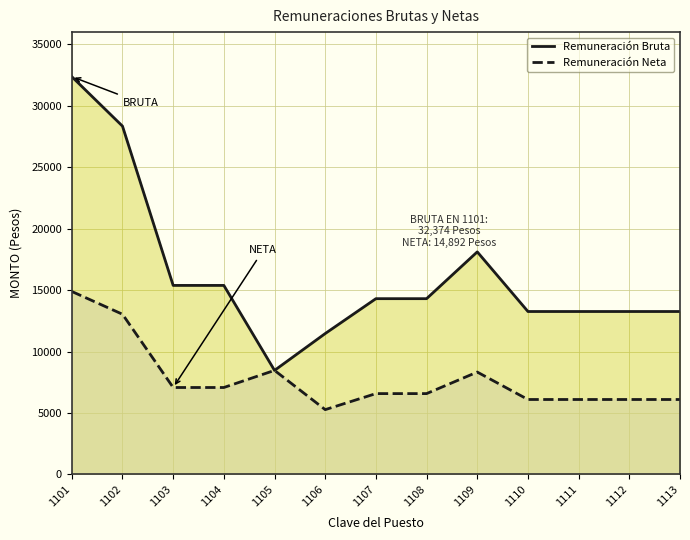

Is the value of Remuneración Neta at 1112 greater than the value of Remuneración Bruta at 1111?

No